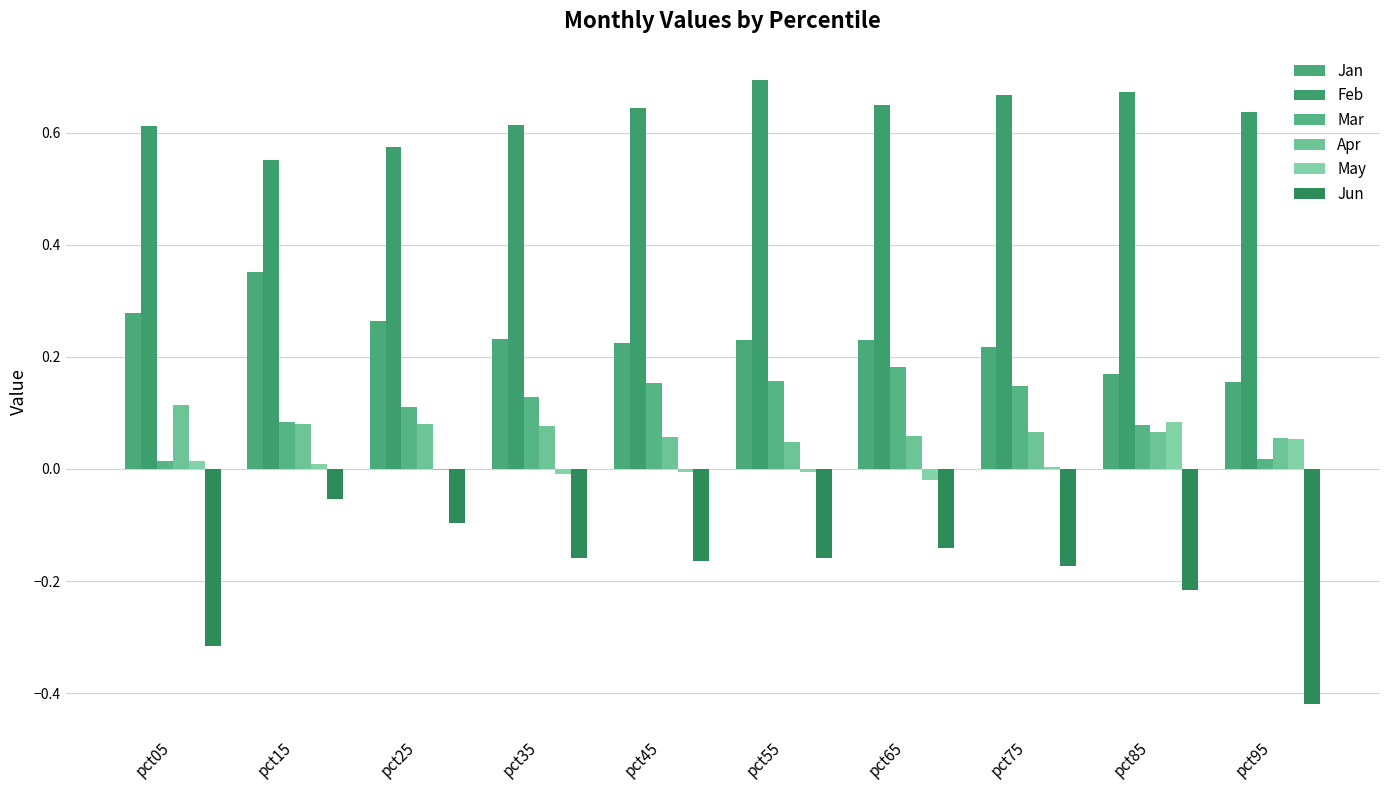

How many Jan values are between 0 and 1?

10